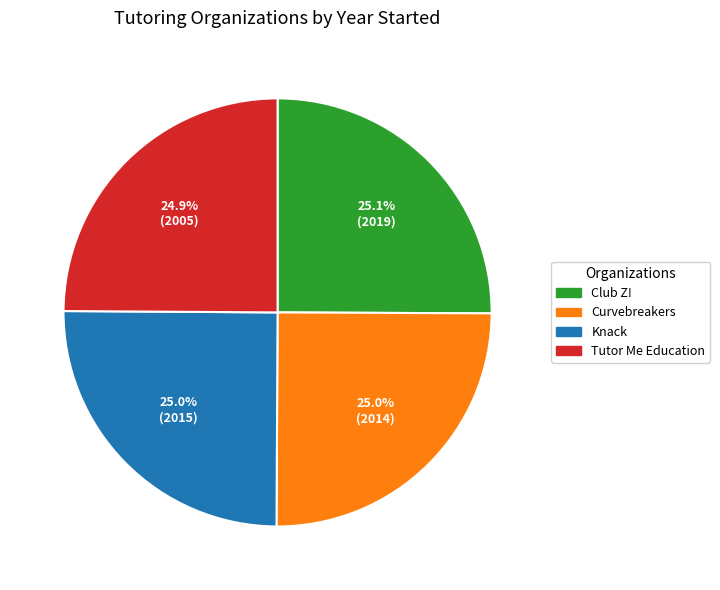

True or false: Knack accounts for 11% of the total.

False